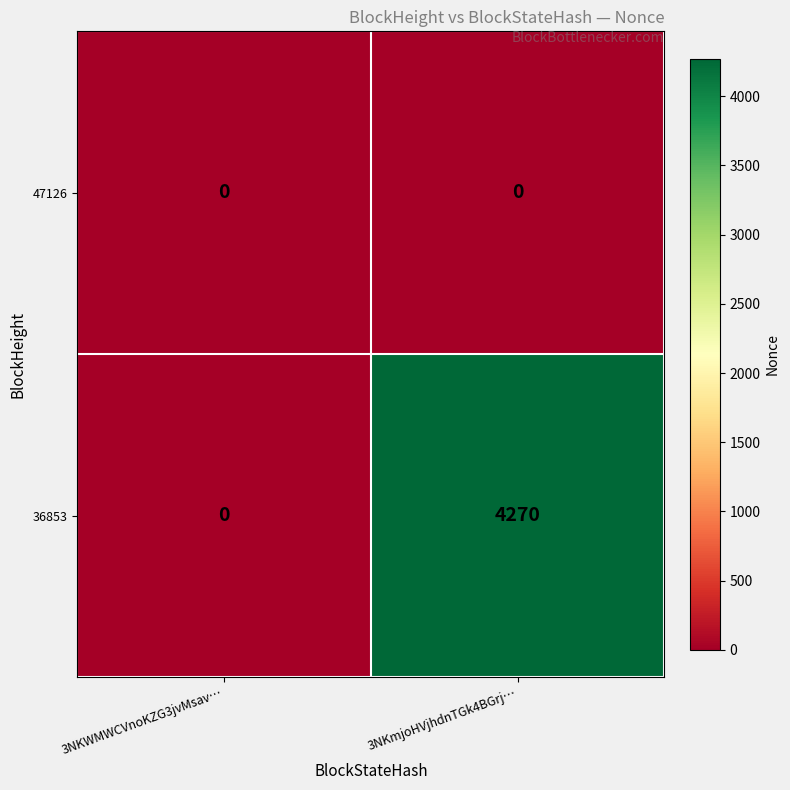

What is the maximum value shown in the chart?

4270